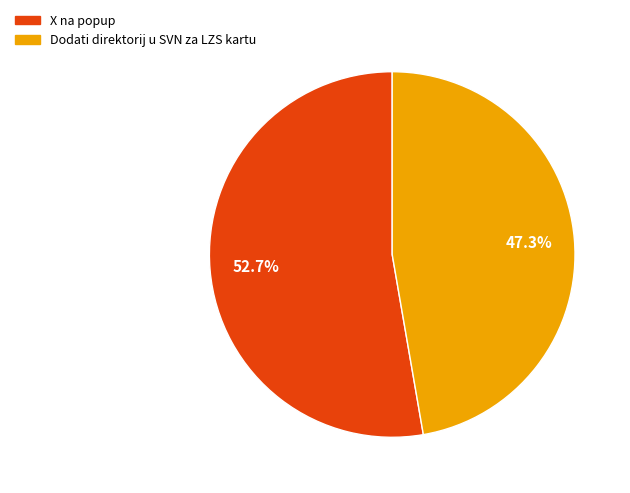

What is the smallest slice in the pie chart?

Dodati direktorij u SVN za LZS kartu